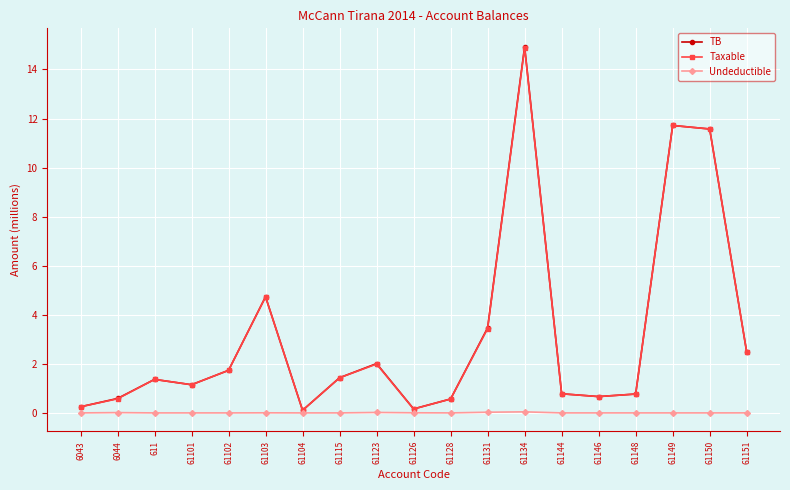

What is the label of the 2nd point from the left?

6044